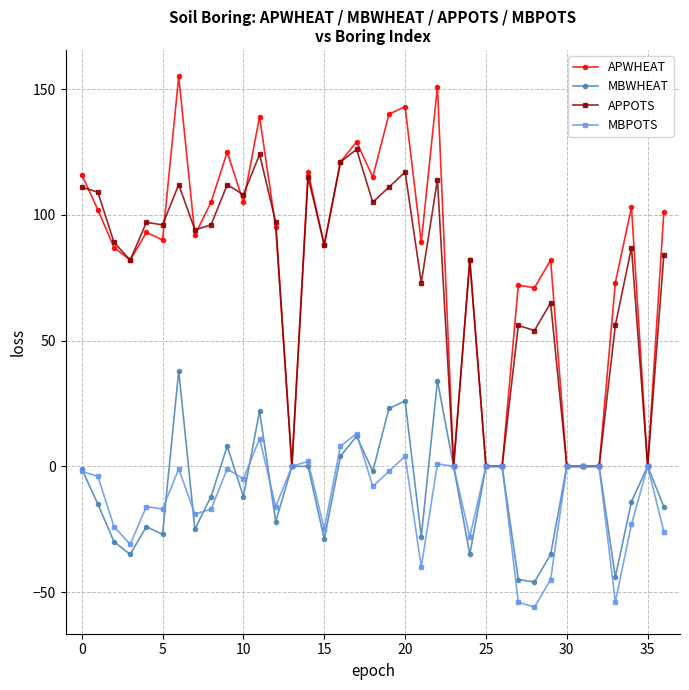

Rank the series by their maximum value, from highest to lowest.

APWHEAT, APPOTS, MBWHEAT, MBPOTS